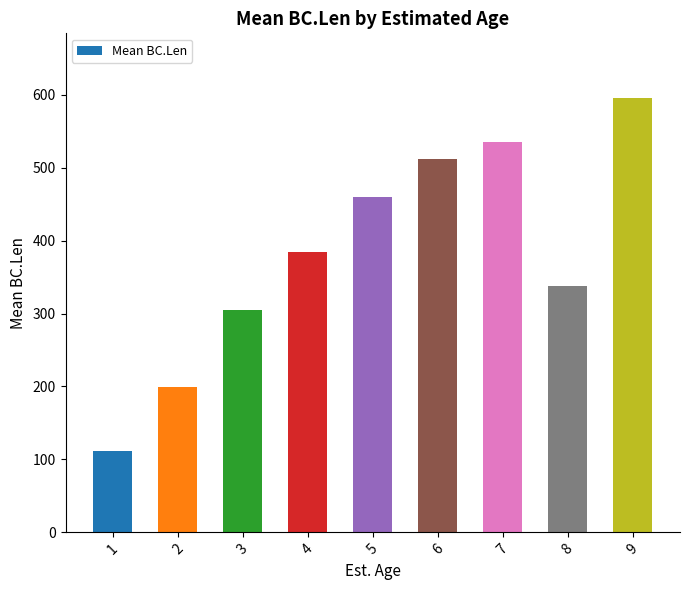

Reading left to right, list all the values displayed in this chart.

111.7	199.4	305.0	384.5	460.4	511.3	534.6	337.5	595.0